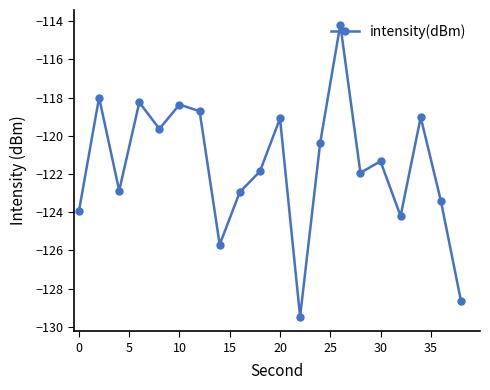

True or false: there are more than 0 points higher than both neighbors.

True